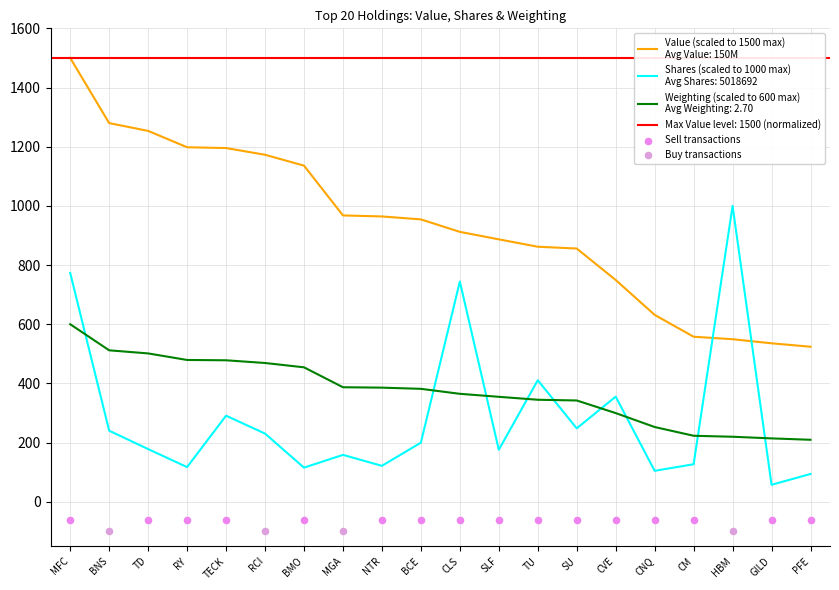

Is the value of Shares or principal amount at NTR greater than the value of Value at TD?

No